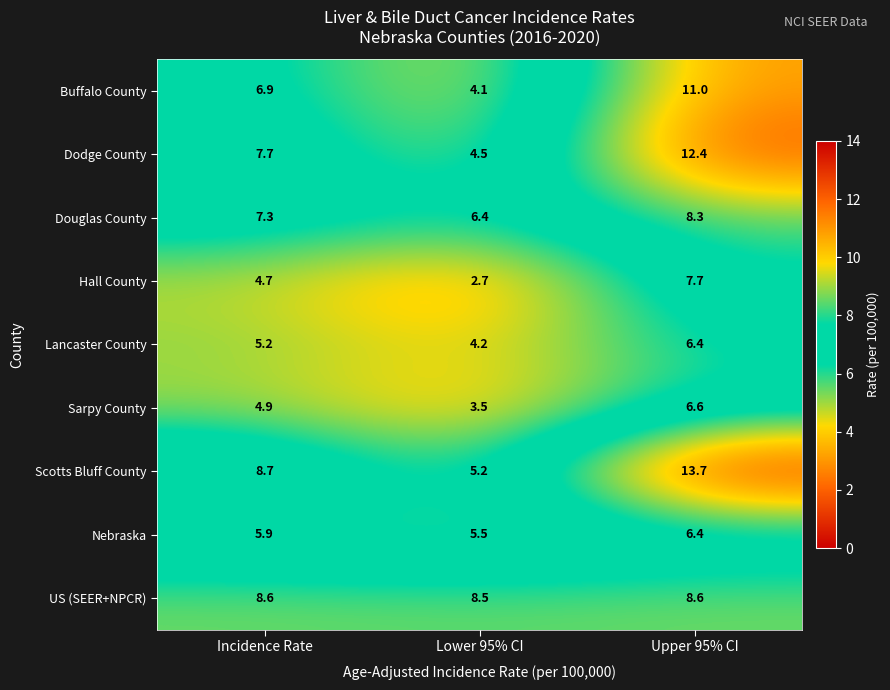

At how many categories does at least one series exceed 6?

3